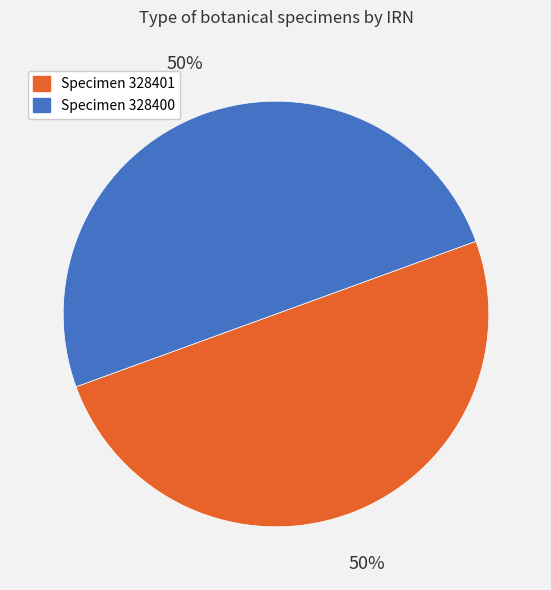

To the nearest percent, what is the average slice percentage?

50%